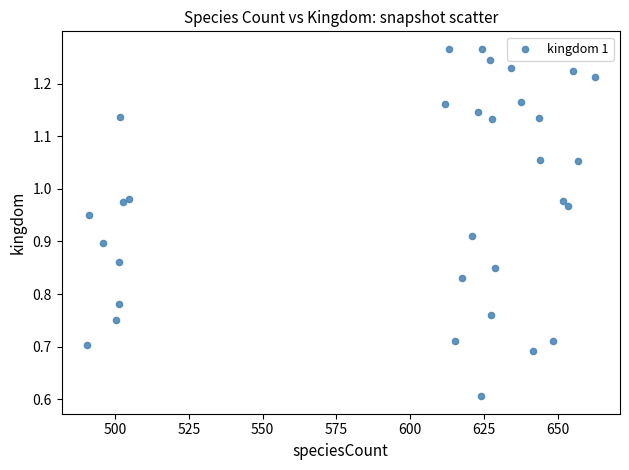

What Y value in the scatter plot is closest to 0?

0.6